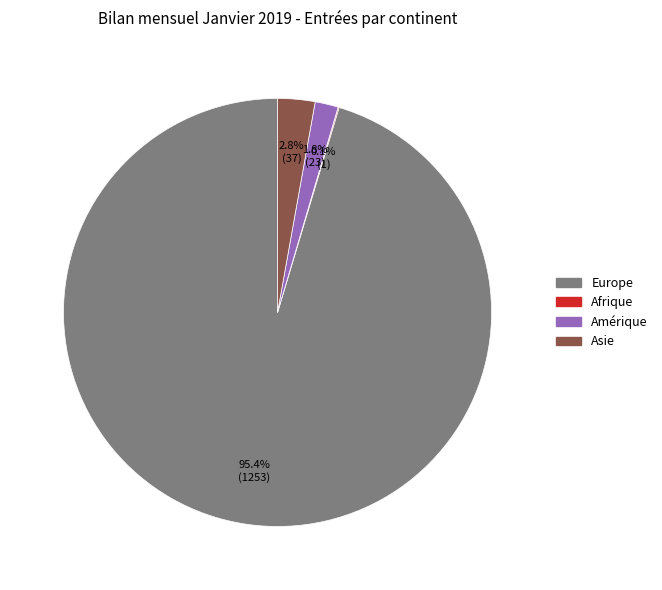

Is there any slice that represents more than half of the pie?

Yes